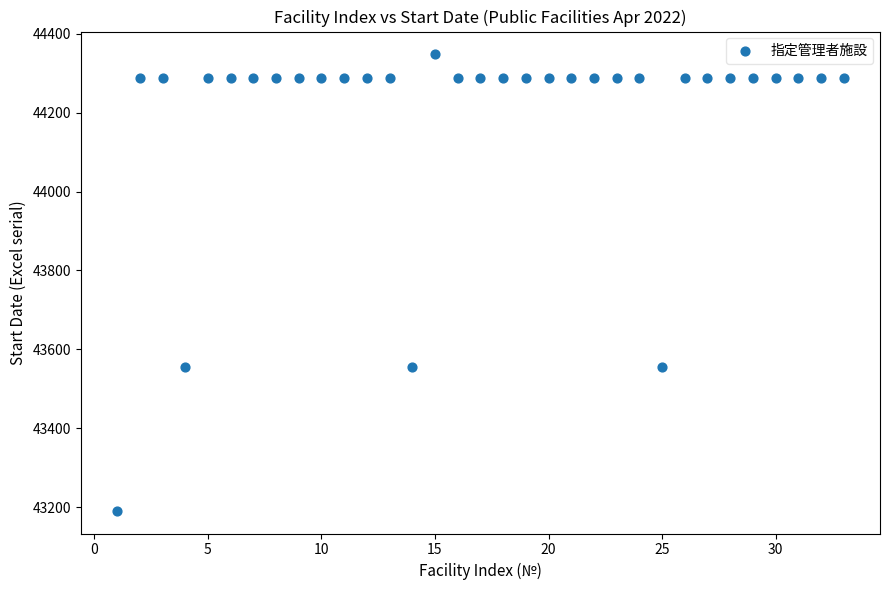

What is the range of Y values (max minus min)?

1157